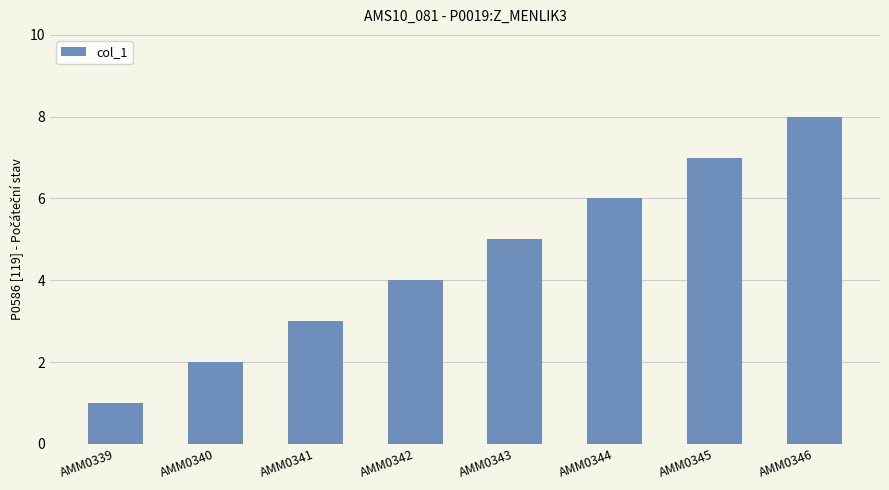

Rank the categories by value from highest to lowest.

AMM0346, AMM0345, AMM0344, AMM0343, AMM0342, AMM0341, AMM0340, AMM0339